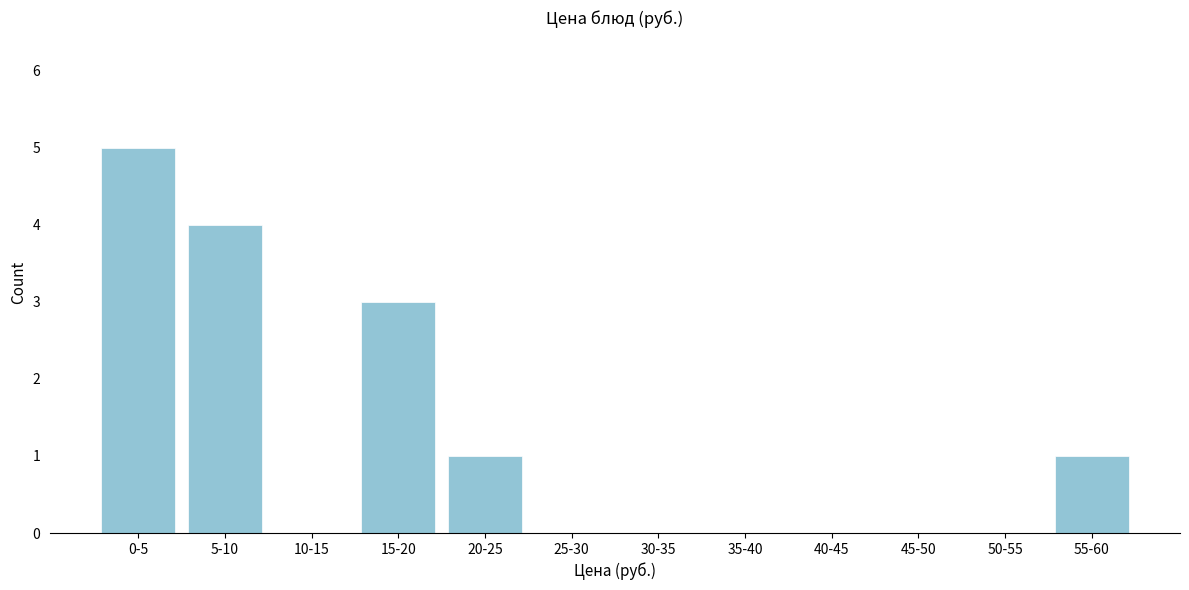

Reading left to right, list all the values displayed in this chart.

0-5=5	5-10=4	10-15=0	15-20=3	20-25=1	25-30=0	30-35=0	35-40=0	40-45=0	45-50=0	50-55=0	55-60=1